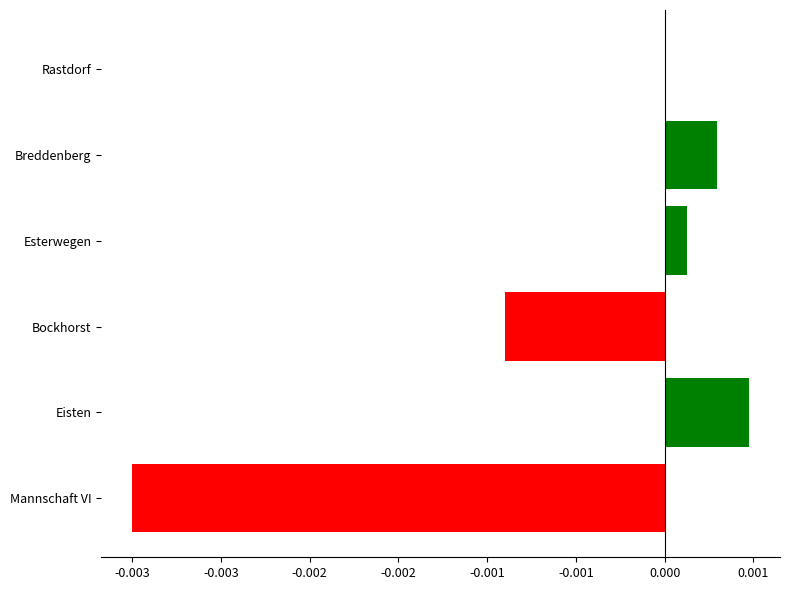

Are the bars horizontal?

Yes